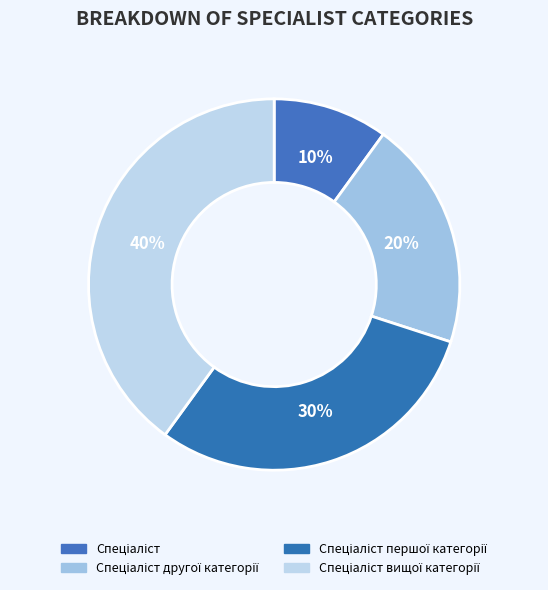

Is there a majority slice in this chart?

No